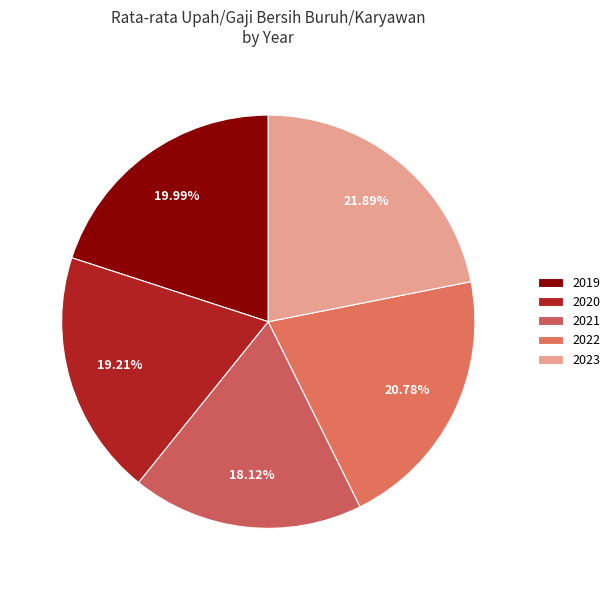

Is there any slice that represents more than half of the pie?

No